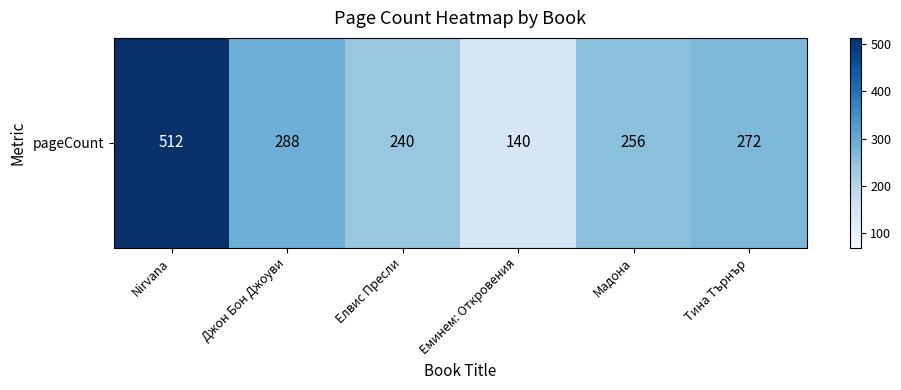

Reading left to right, what are all the values shown in this chart?

Nirvana=512	Джон Бон Джоуви=288	Елвис Пресли=240	Еминем: Откровения=140	Мадона=256	Тина Търнър=272